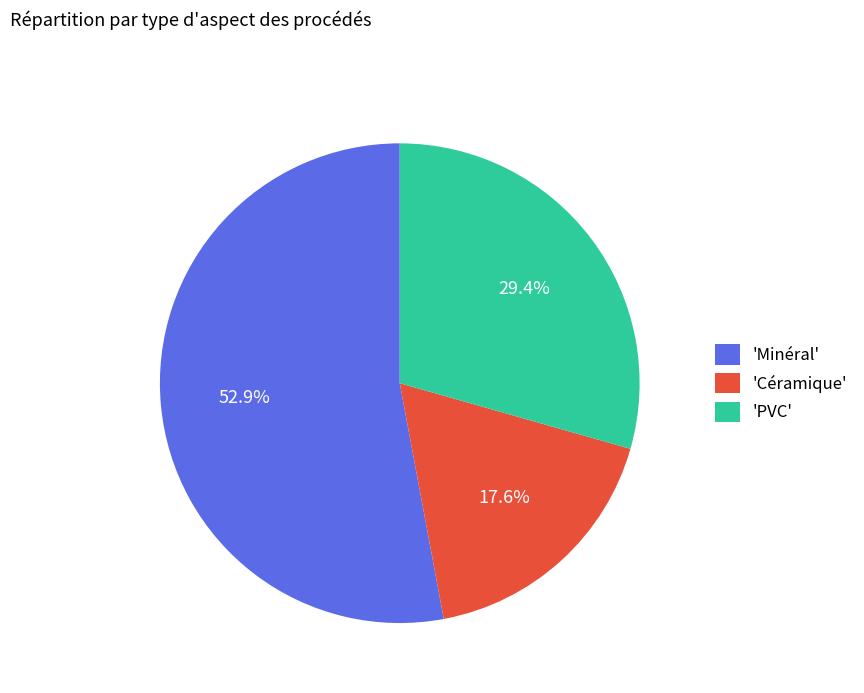

What is the majority slice?

'Minéral'